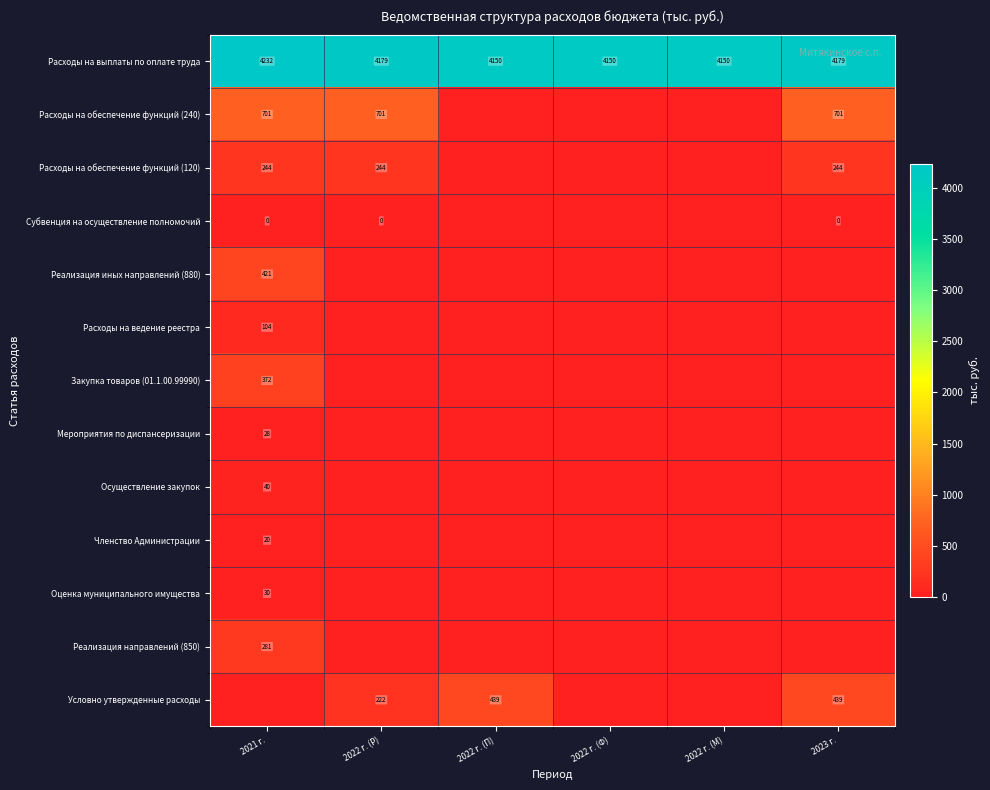

How many Расходы на выплаты по оплате труда values are between 4150 and 4179?

5